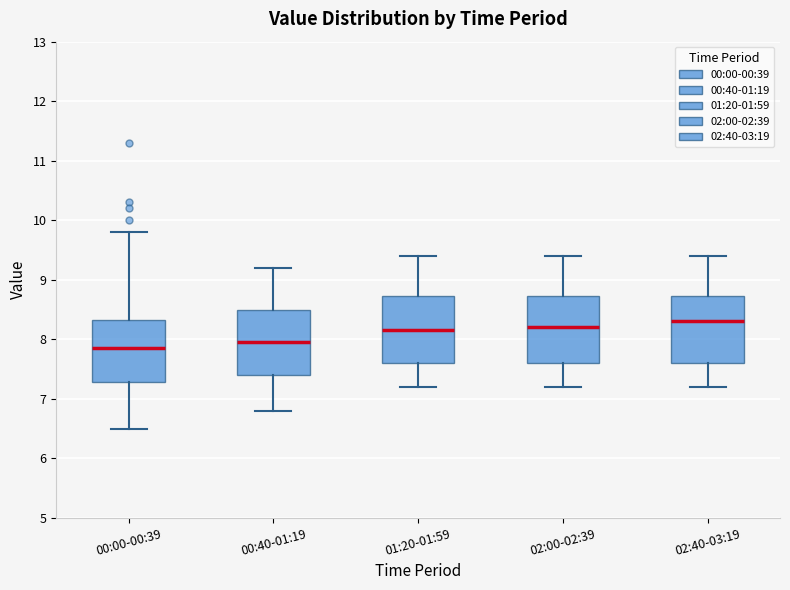

Which box has the highest median line?

02:40-03:19